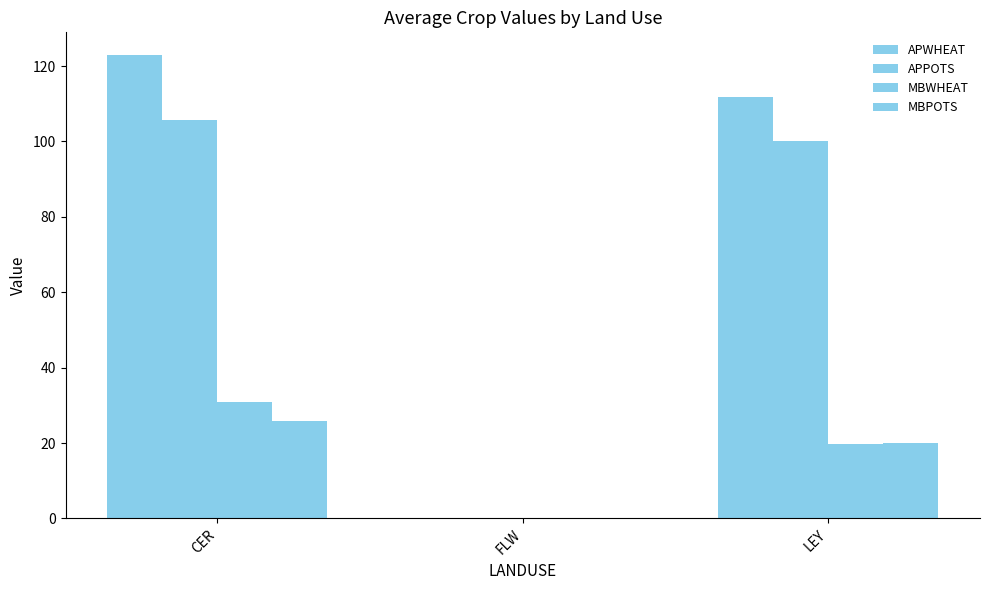

The value of APWHEAT at CER is 214.5. True or false?

False